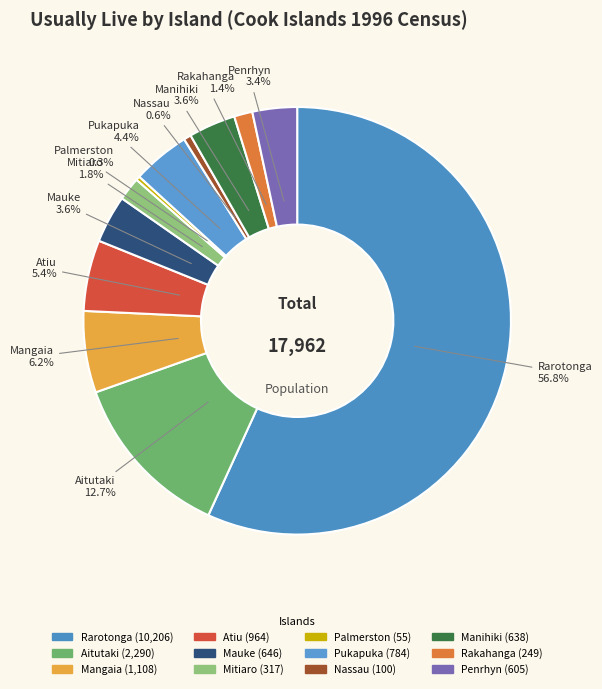

What is the largest slice in the pie chart?

Rarotonga